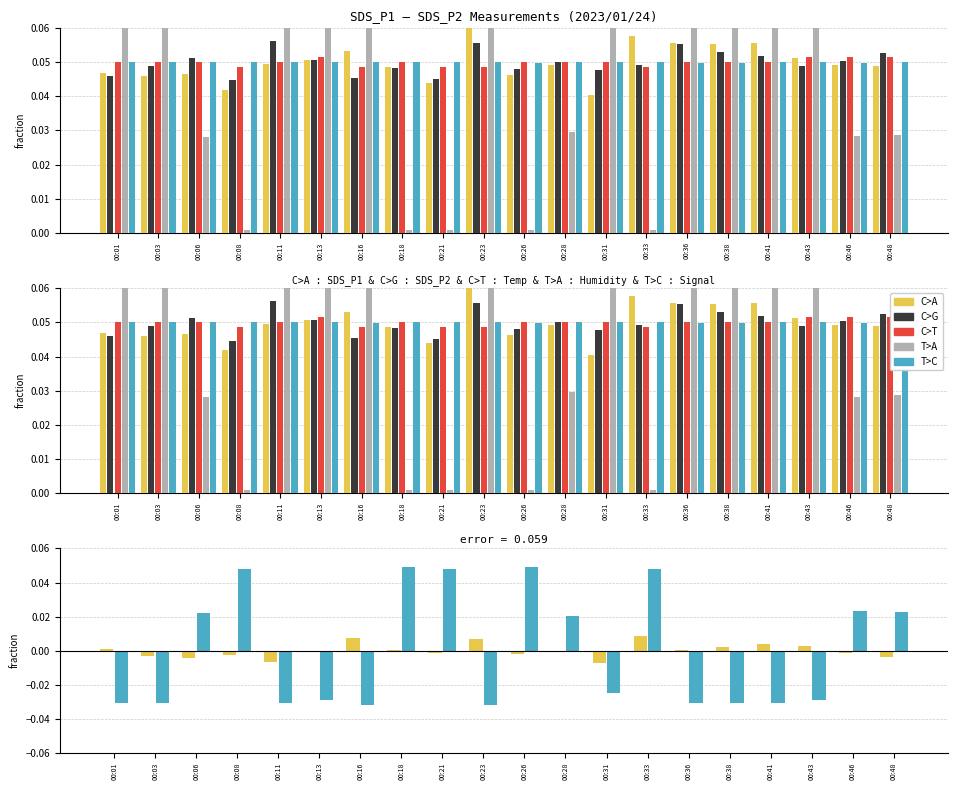

The value of C>A at 00:41 is 0.0. True or false?

False